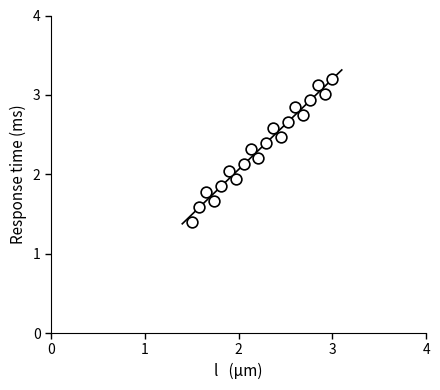

What is the range of Y values (max minus min)?

1.8